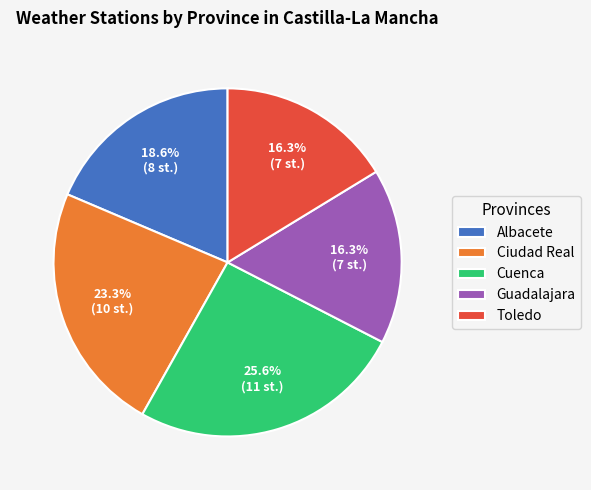

The Cuenca slice represents 19% of the pie. True or false?

False